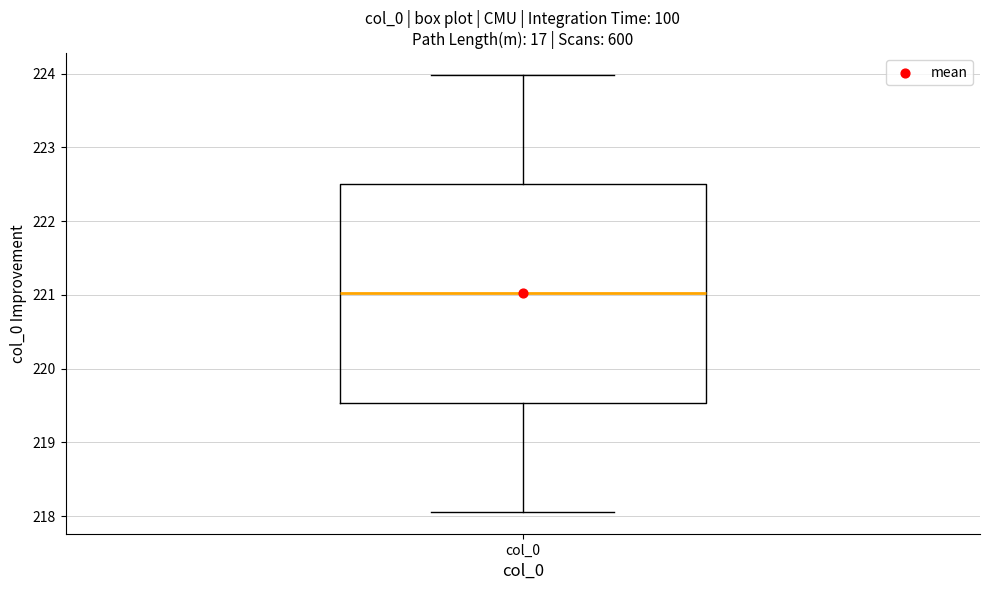

Transcribe this box plot: give where the median line is, the range the box spans, and where the two whiskers end, as read against the y-axis. The values are not printed on the chart, so give them approximately, as read against the axis.

median 221.0, box 219.5 to 222.5, whiskers 218.1 to 224.0